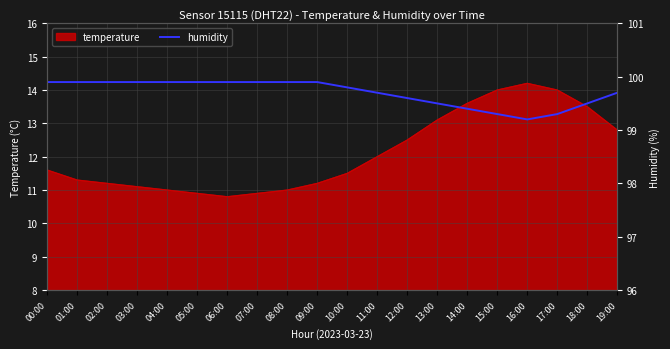

Which category has the highest value in the temperature series?

16:00